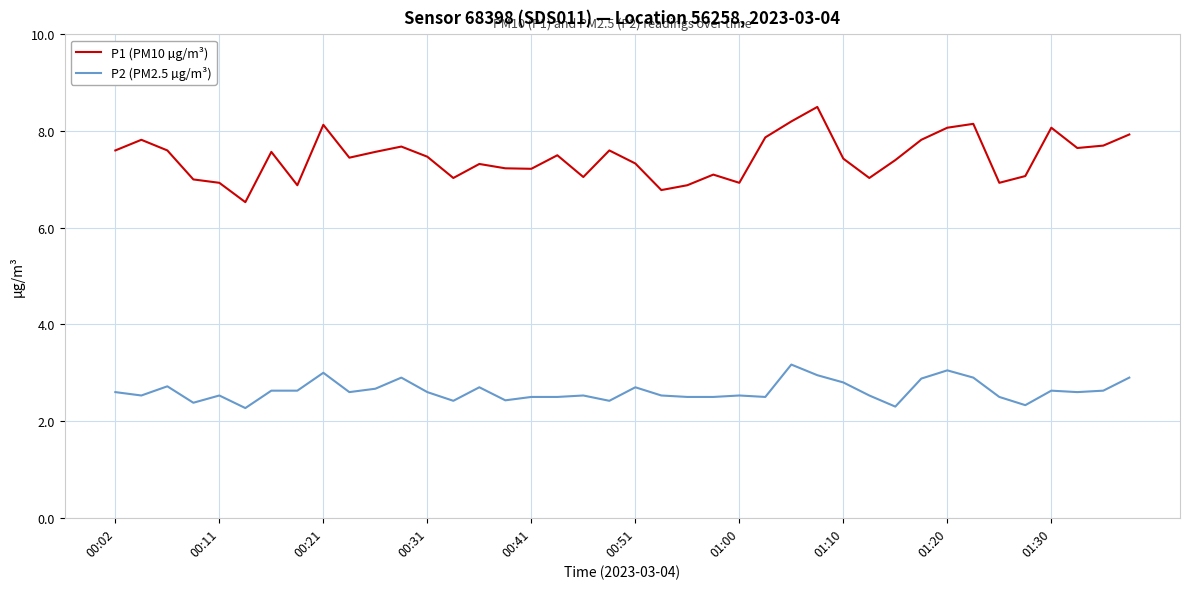

Rank the series by their average value, from lowest to highest.

P2 (PM2.5 µg/m³), P1 (PM10 µg/m³)